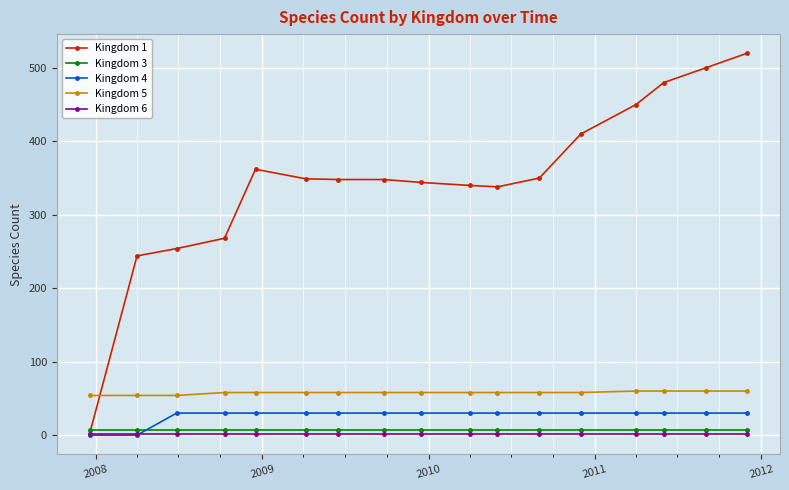

What is the greatest value displayed?

520